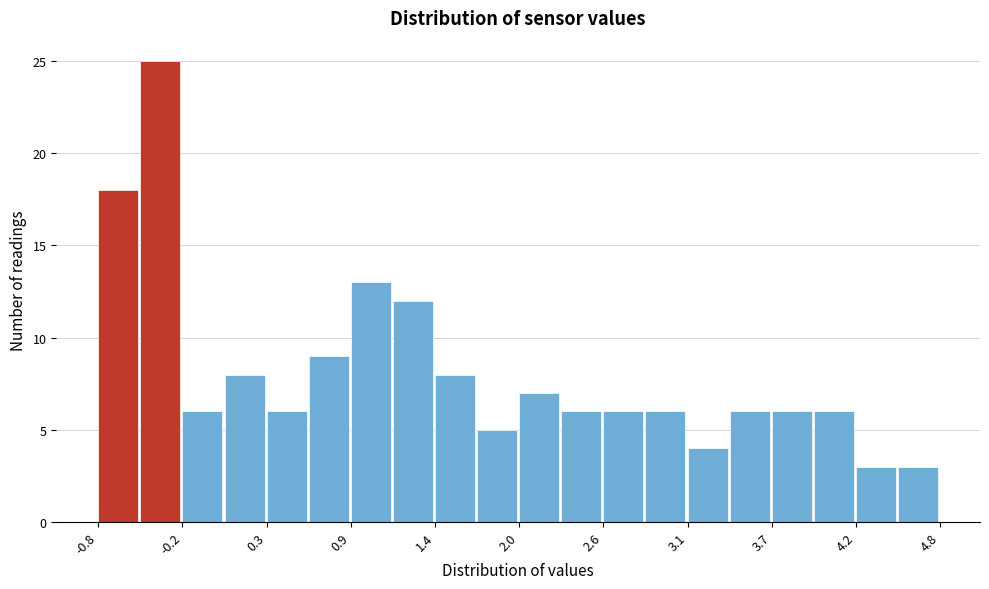

Read against the x-axis, roughly where is the centre of the tallest bar?

-0.4